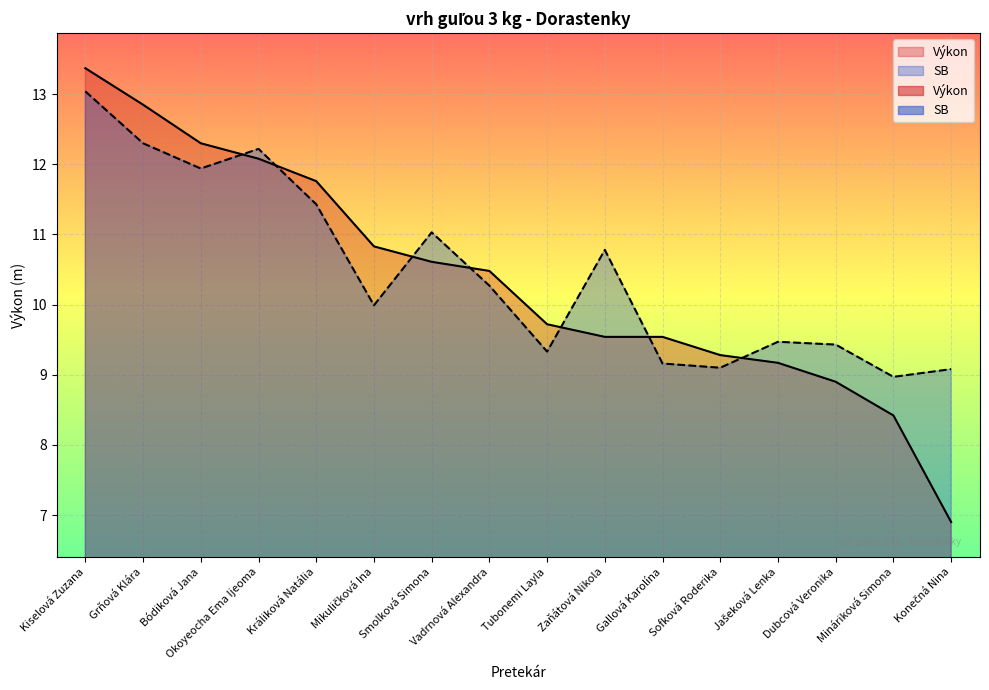

Reading left to right, what are all the values shown in this chart?

Výkon: Kiselová Zuzana=13.4	Grňová Klára=12.8	Bódiková Jana=12.3	Okoyeocha Ema Ijeoma=12.1	Králiková Natália=11.8	Mikuličková Ina=10.8	Smolková Simona=10.6	Vadrnová Alexandra=10.5	Tubonemi Layla=9.7	Zaňátová Nikola=9.5	Gallová Karolína=9.5	Sofková Roderika=9.3	Jašeková Lenka=9.2	Dubcová Veronika=8.9	Mináriková Simona=8.4	Konečná Nina=6.9
SB: Kiselová Zuzana=13.0	Grňová Klára=12.3	Bódiková Jana=11.9	Okoyeocha Ema Ijeoma=12.2	Králiková Natália=11.4	Mikuličková Ina=10.0	Smolková Simona=11.0	Vadrnová Alexandra=10.3	Tubonemi Layla=9.3	Zaňátová Nikola=10.8	Gallová Karolína=9.2	Sofková Roderika=9.1	Jašeková Lenka=9.5	Dubcová Veronika=9.4	Mináriková Simona=9.0	Konečná Nina=9.1